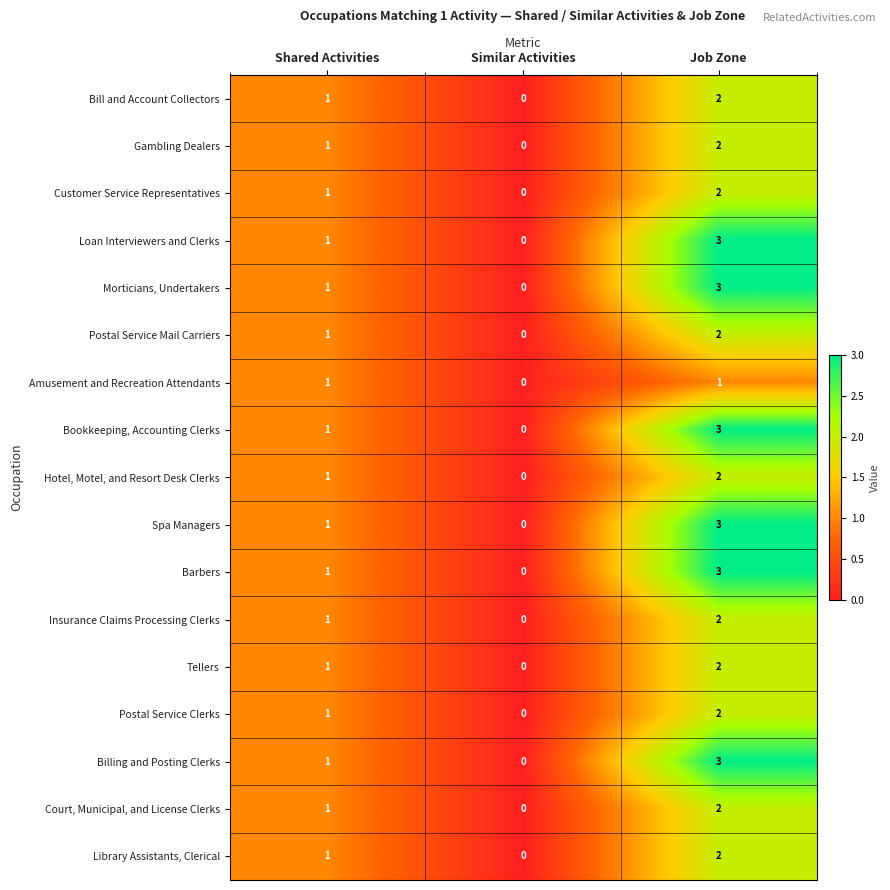

True or false: Barbers has a value of 1 at Shared Activities.

True